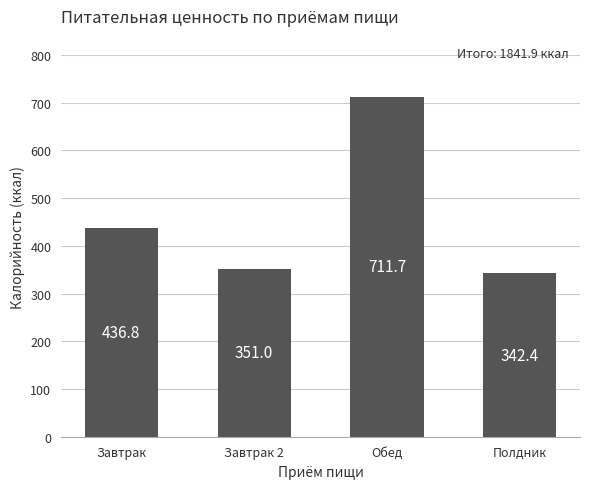

What is the difference between the values at Обед and Завтрак?

274.9